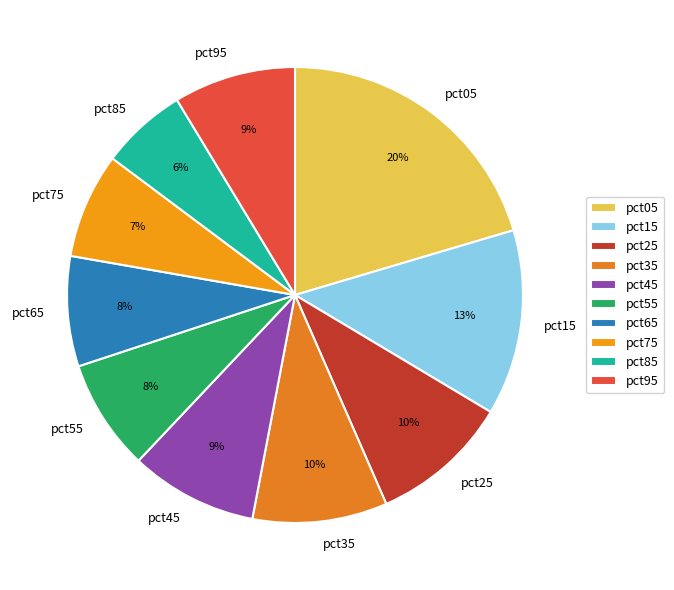

How many slices are in this pie chart?

10